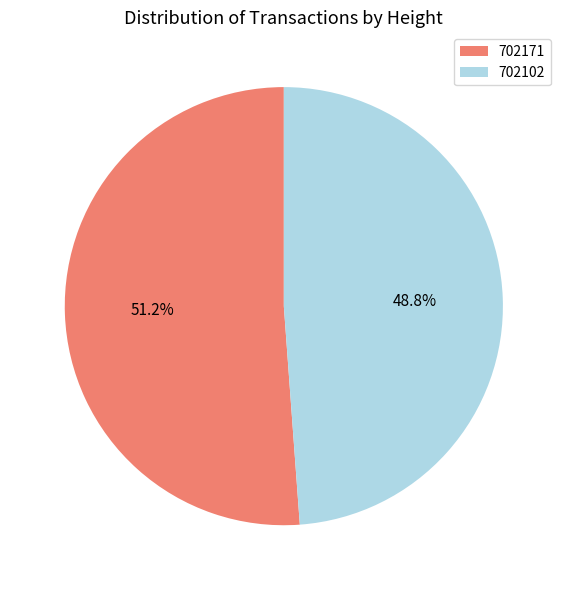

Which slice represents more than half of the pie?

702171